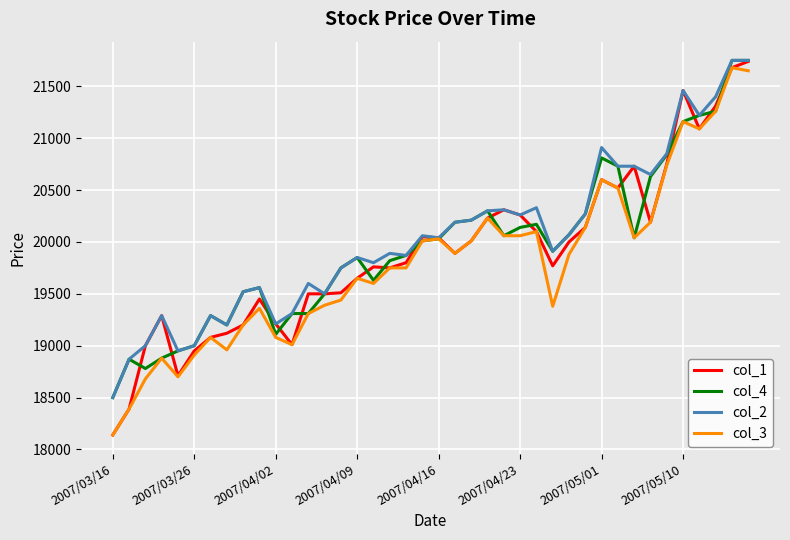

What is the minimum value for col_2?

18500